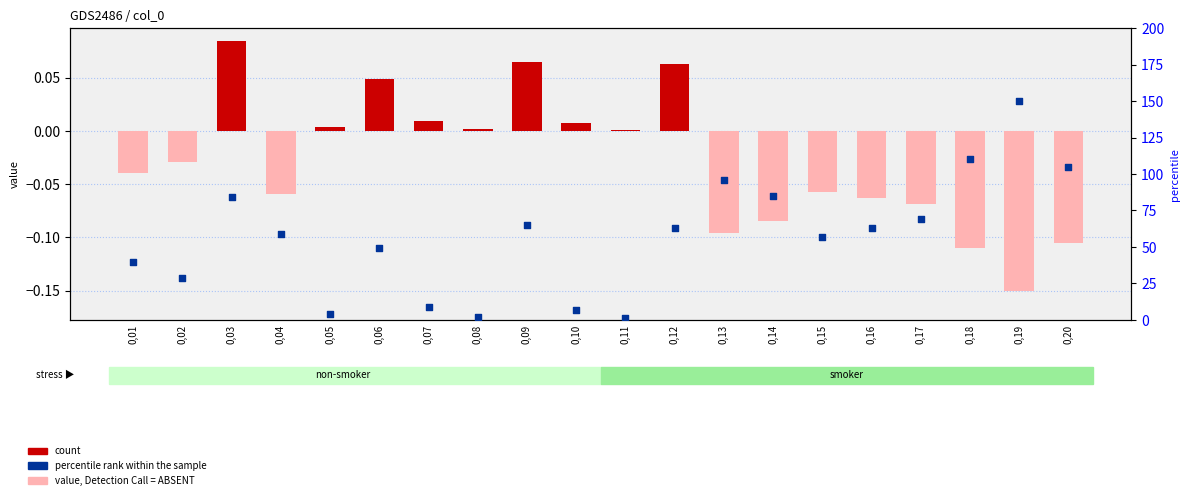

At which category is the sum across all series the highest?

0,19